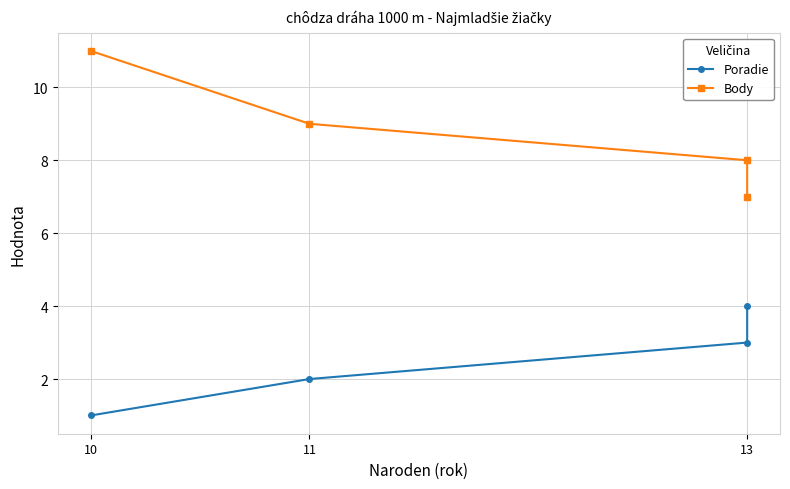

At which label does Body first exceed 9?

10